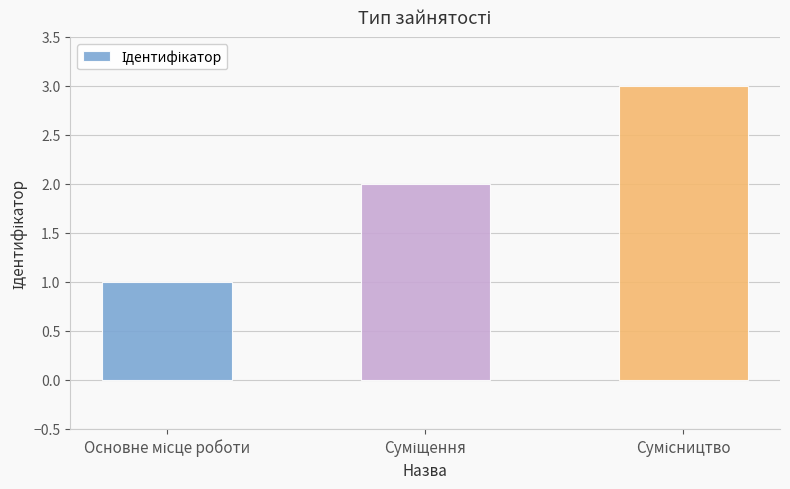

What is the sum of all values?

6